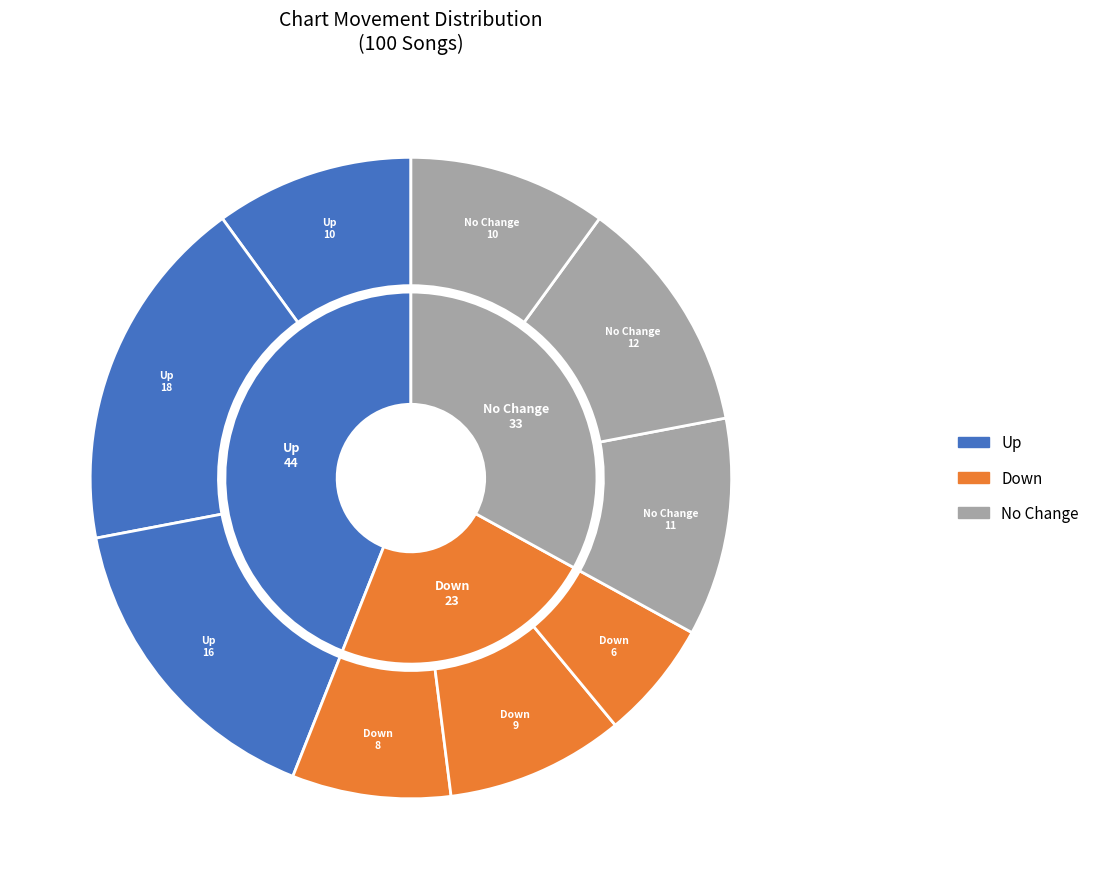

How many segments does this pie chart have?

3